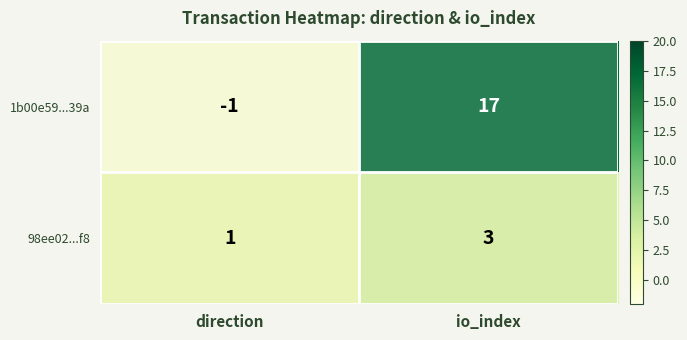

Which series has the largest range (max minus min)?

1b00e59...39a